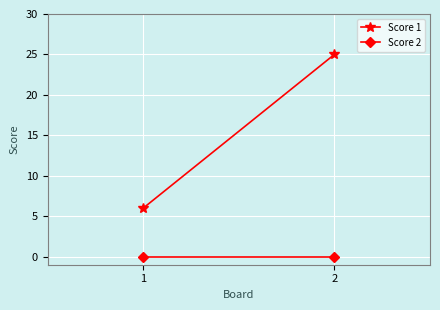

Which series has the largest range (max minus min)?

Score 1